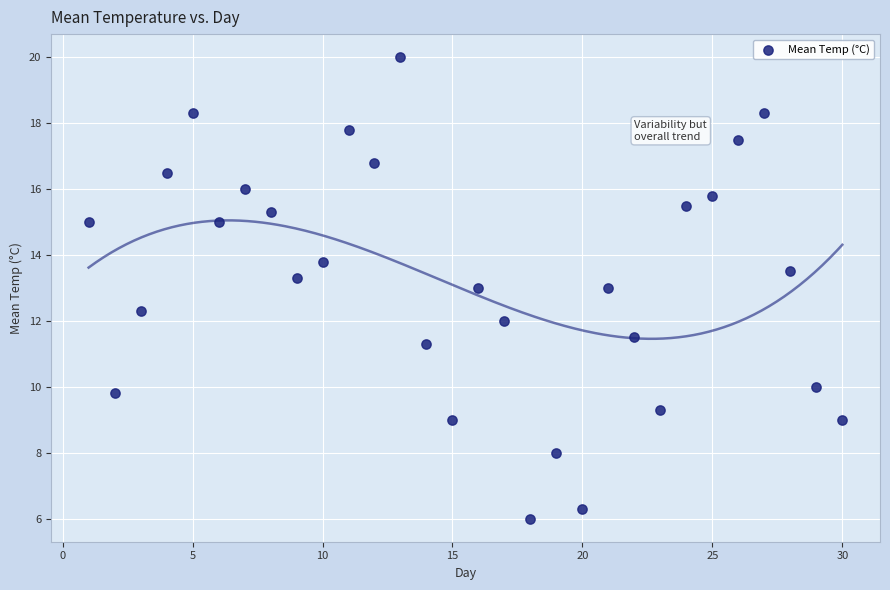

What is the range of X values (max minus min)?

29.0